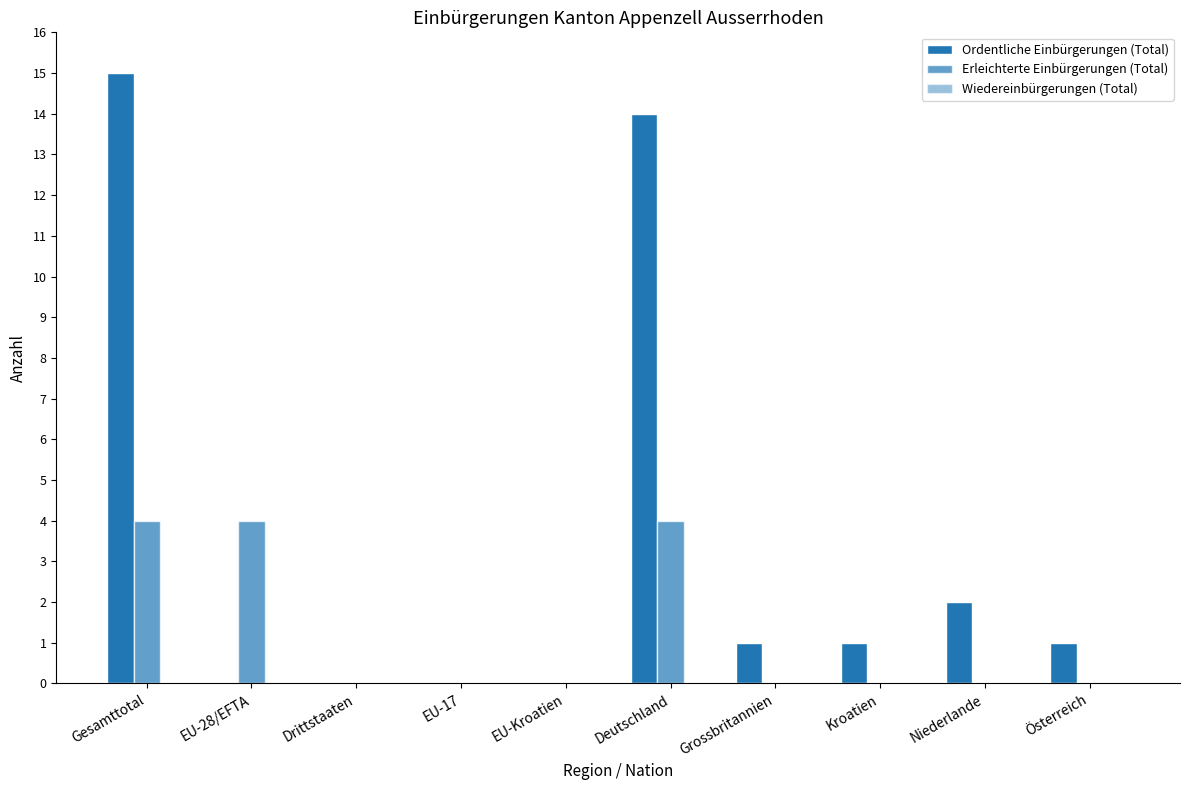

What is the average value of the Erleichterte Einbürgerungen (Total) series?

1